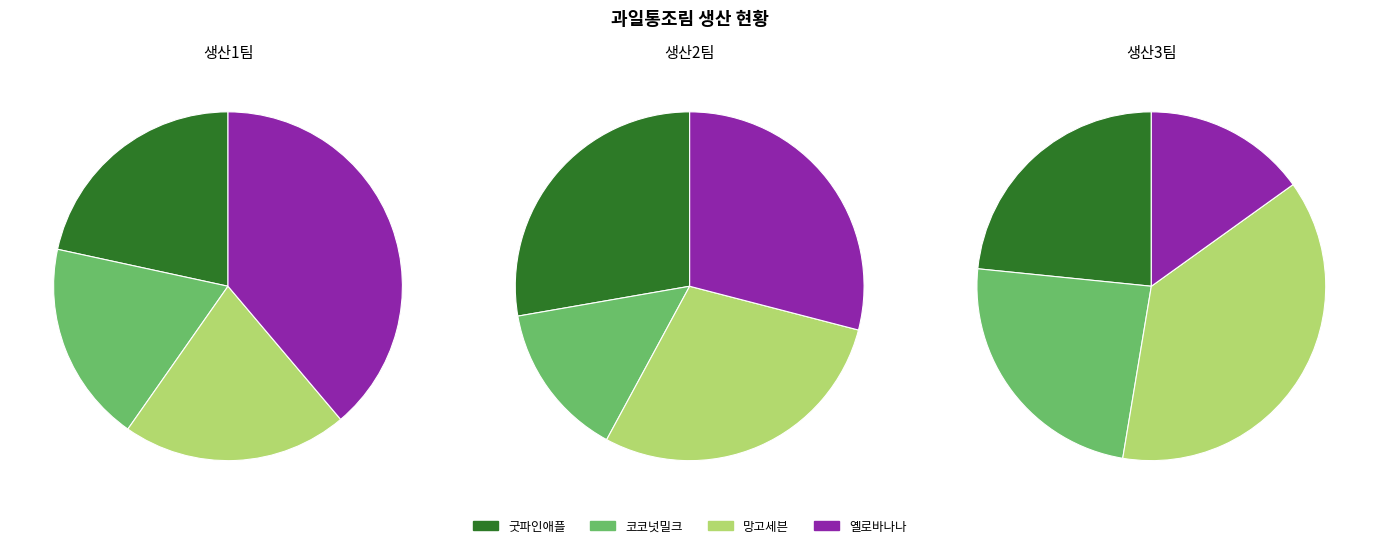

Does 굿파인애플 represent more than half of the total?

No